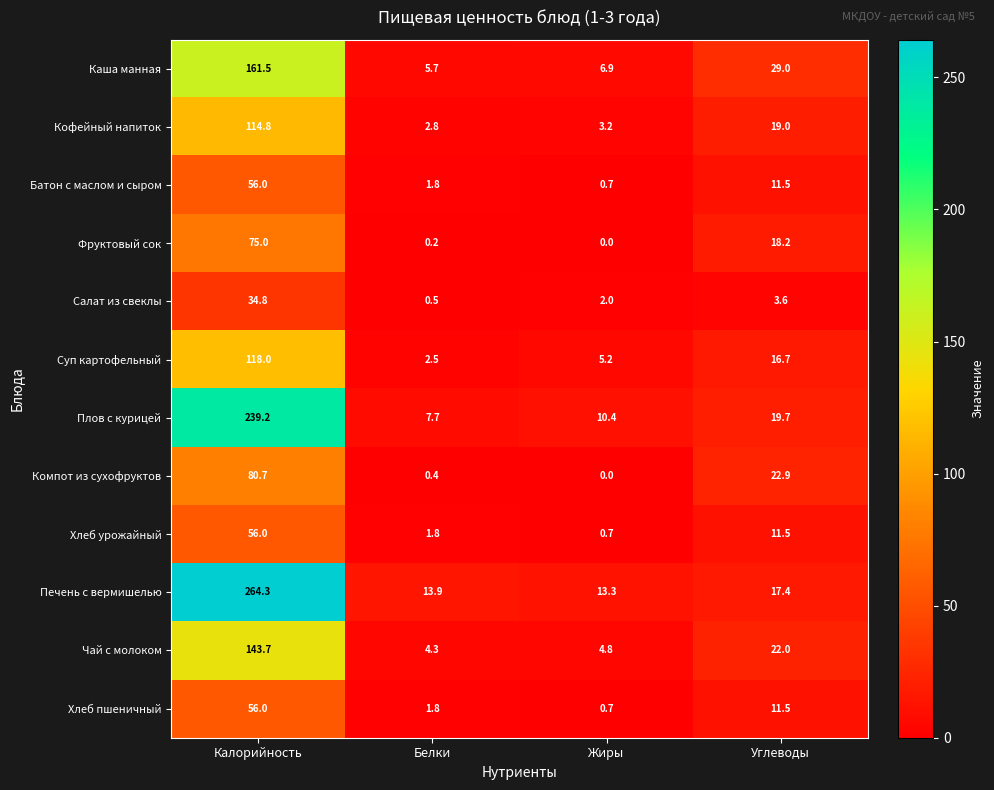

The value of Чай с молоком at Калорийность is 236.9. True or false?

False